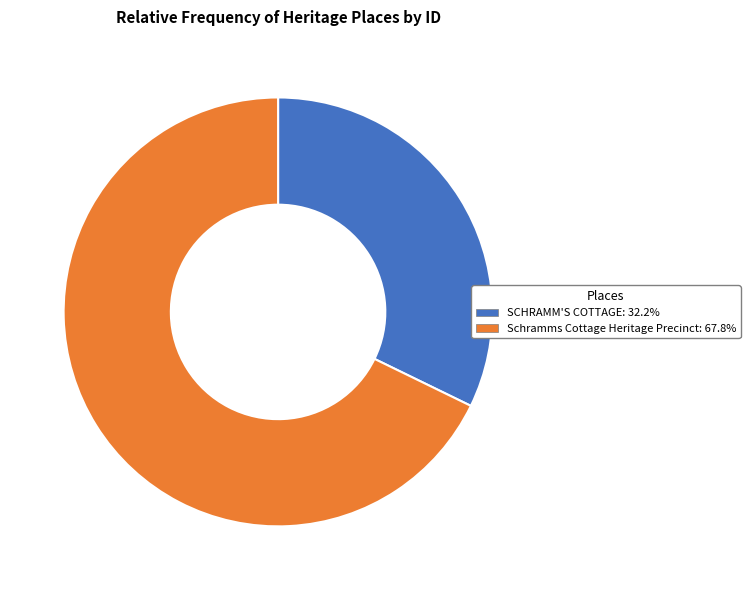

The Schramms Cottage Heritage Precinct slice represents 60% of the pie. True or false?

False